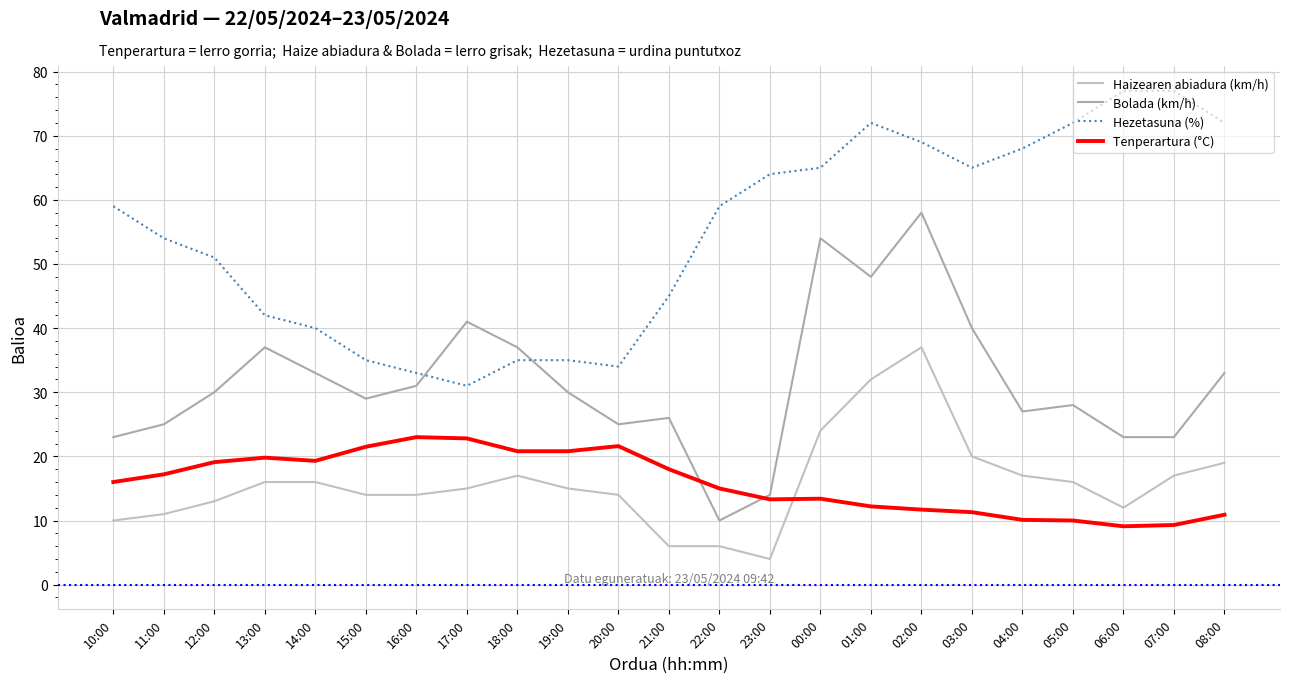

How many lines are shown in the chart?

4